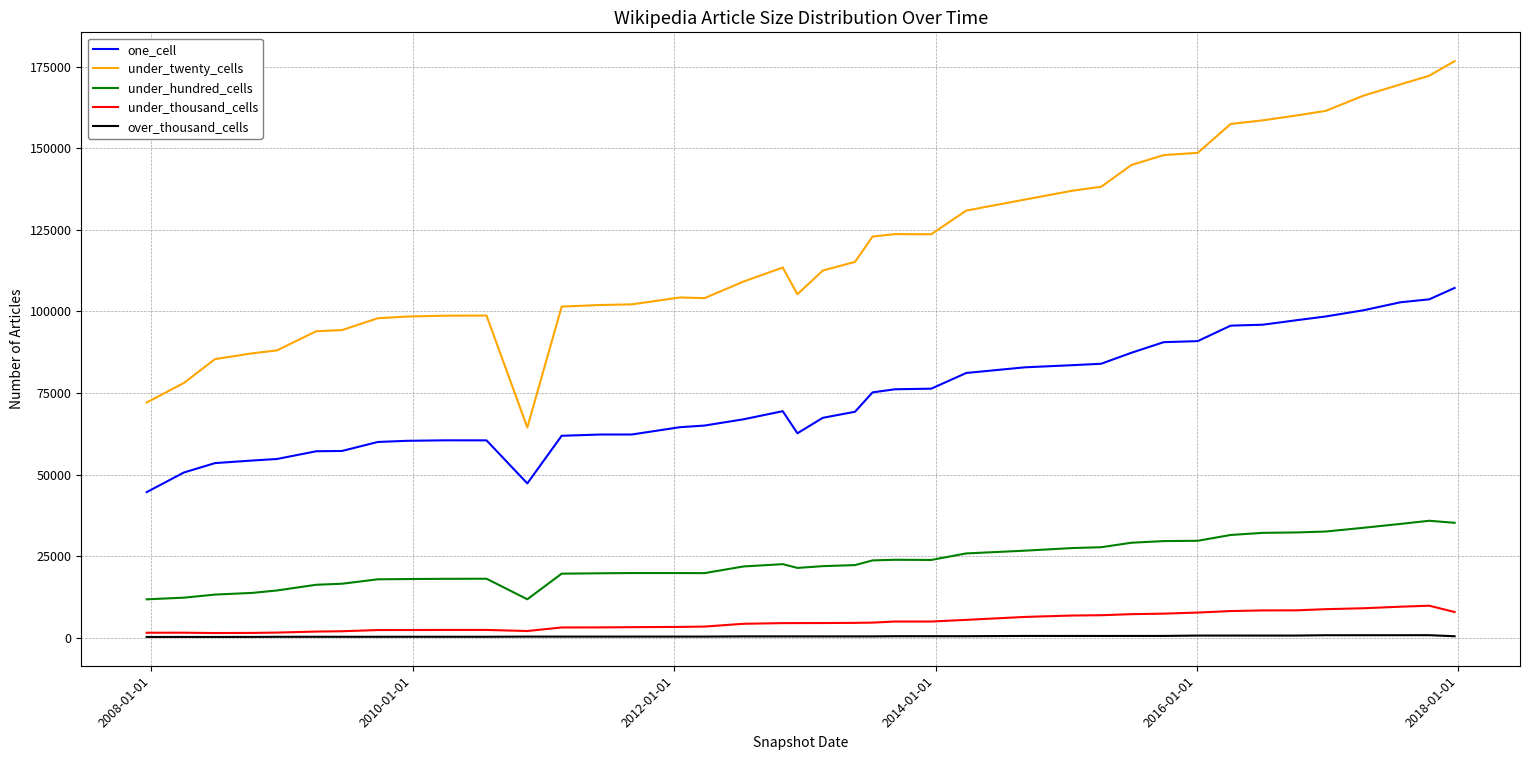

Rank the series by their maximum value, from highest to lowest.

under_twenty_cells, one_cell, under_hundred_cells, under_thousand_cells, over_thousand_cells